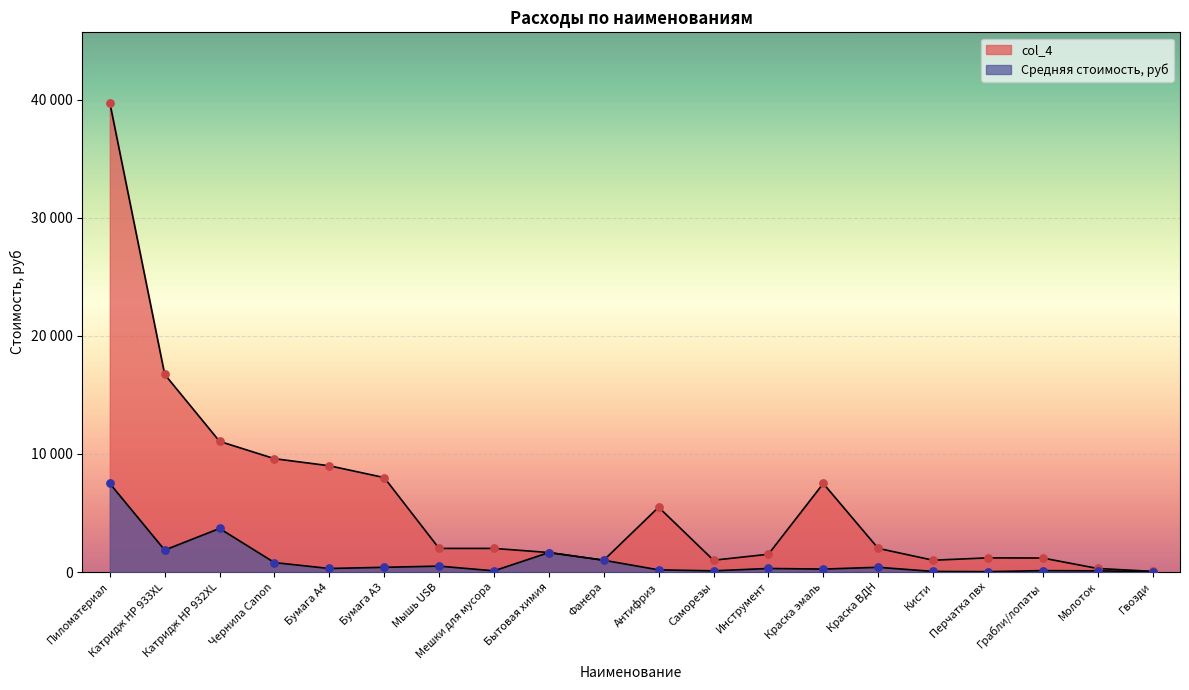

At how many categories does at least one series exceed 32441?

1